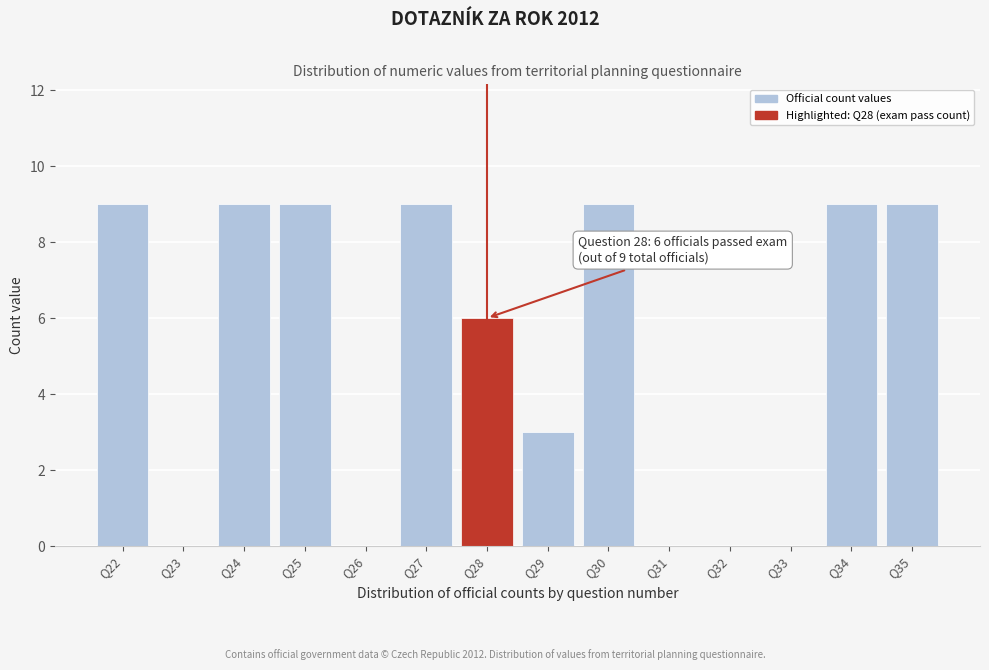

Reading left to right, extract all data points from this chart.

Q22=9	Q23=0	Q24=9	Q25=9	Q26=0	Q27=9	Q28=6	Q29=3	Q30=9	Q31=0	Q32=0	Q33=0	Q34=9	Q35=9